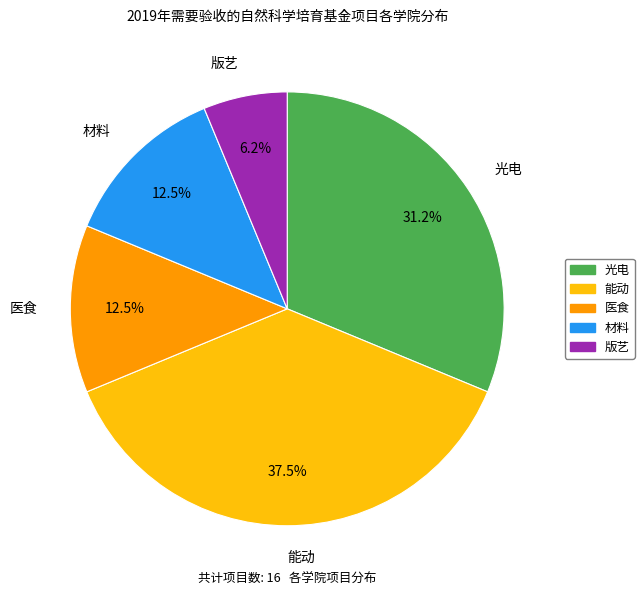

Approximately how many times larger is the value at 能动 compared to 医食?

3.0